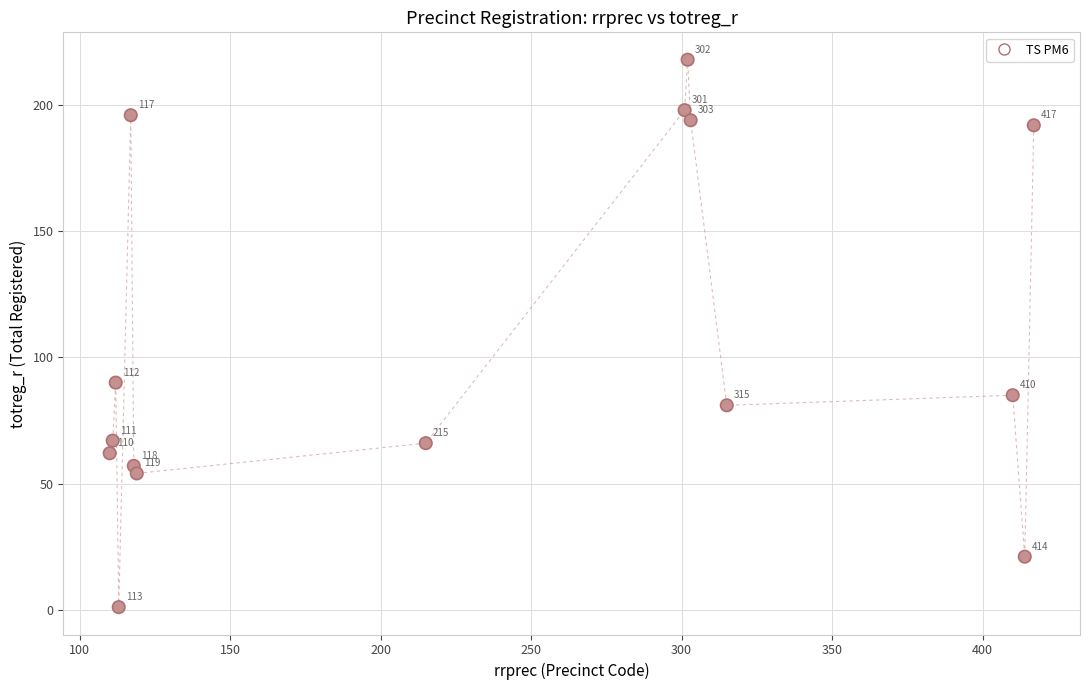

What is the range of X values (max minus min)?

307